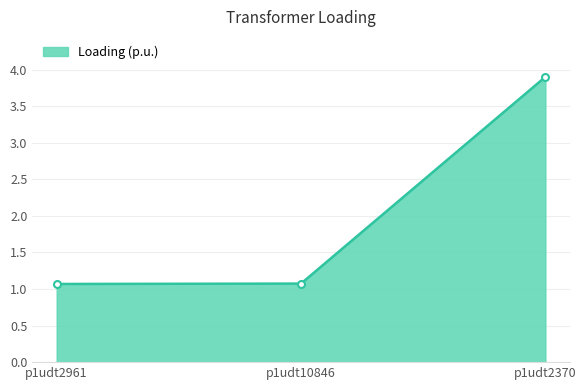

What is the average value?

2.0